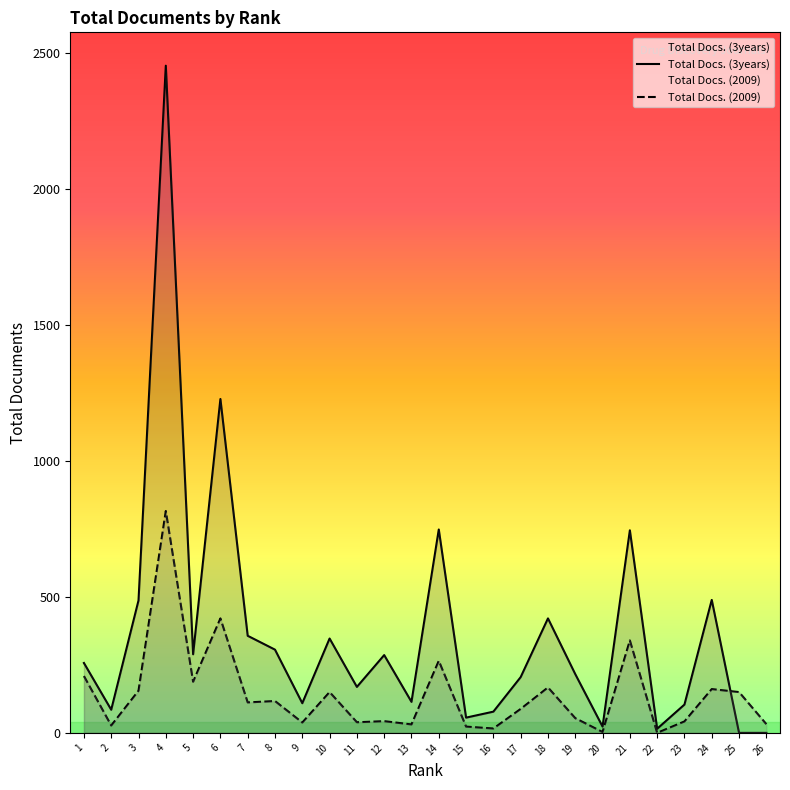

In Total Docs. (3years), how many points are lower than both neighbors (excluding endpoints)?

8